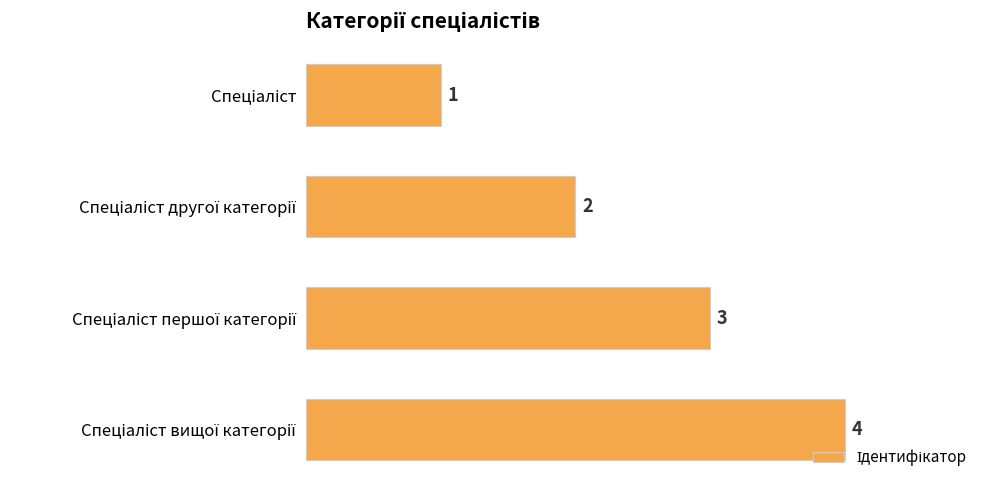

What is the sum of all values?

10